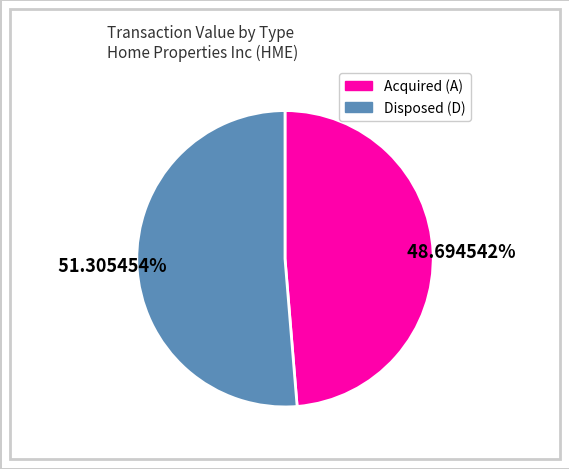

Is there a majority slice in this chart?

Yes